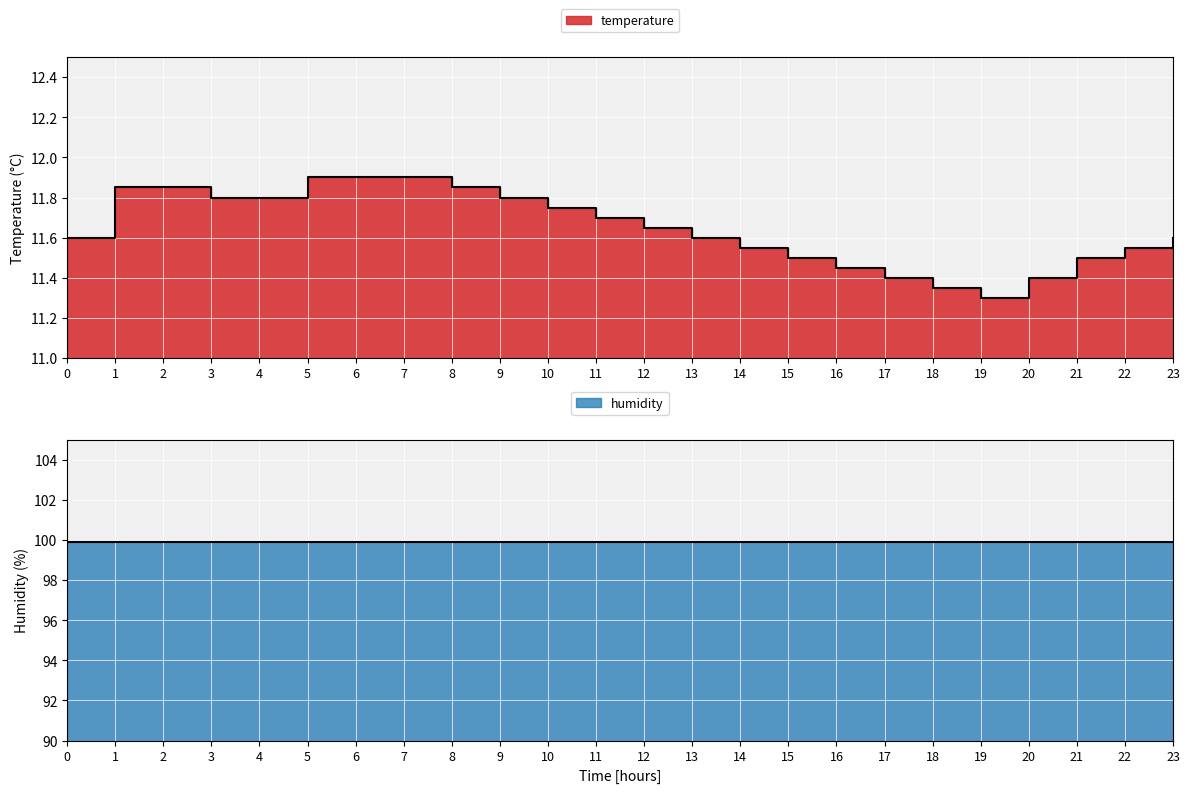

True or false: there are more than 2 points higher than both neighbors.

False